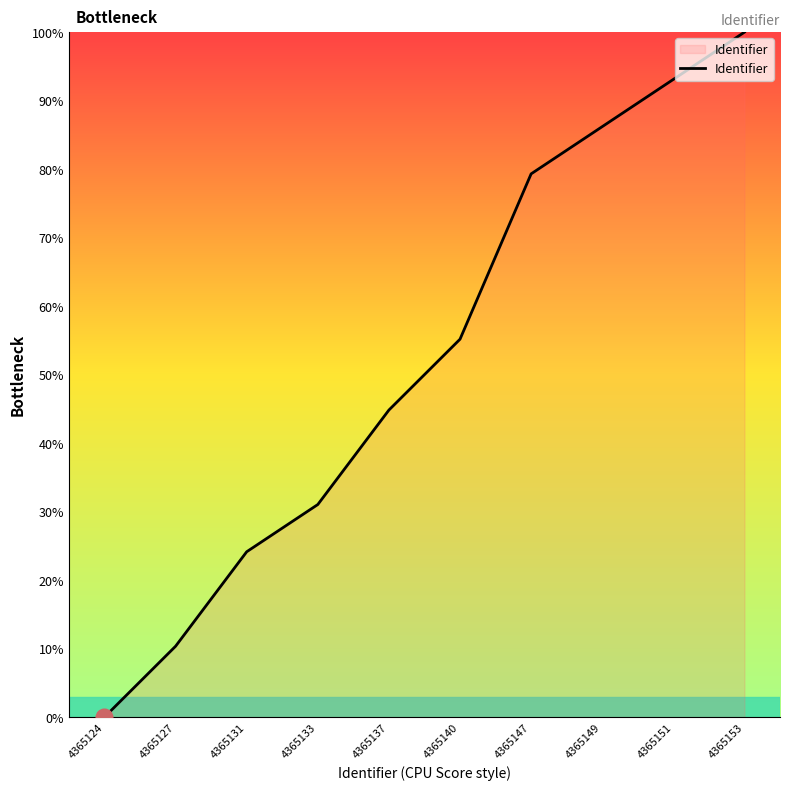

The value at 4365149 is 86.2. True or false?

True